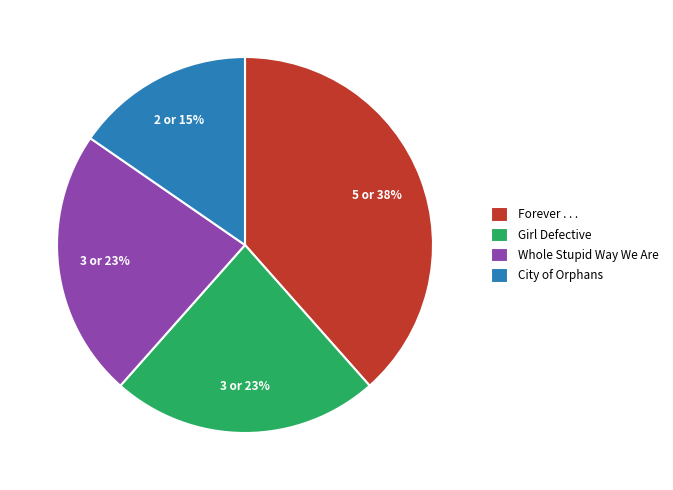

Combined, do Girl Defective and Forever . . . account for over 50%?

Yes